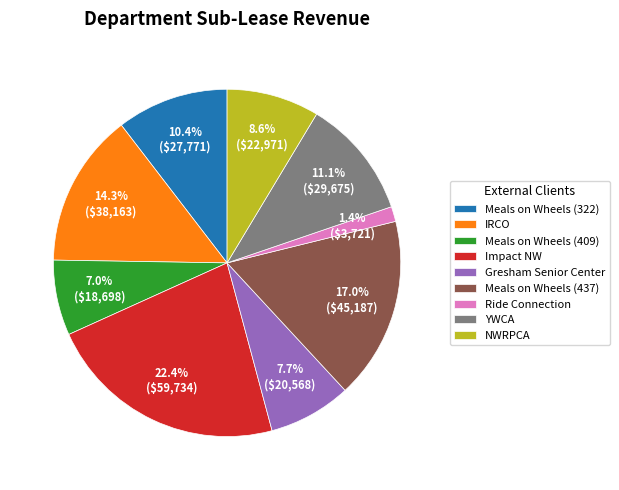

What percentage is the Ride Connection slice, to the nearest percent?

1%